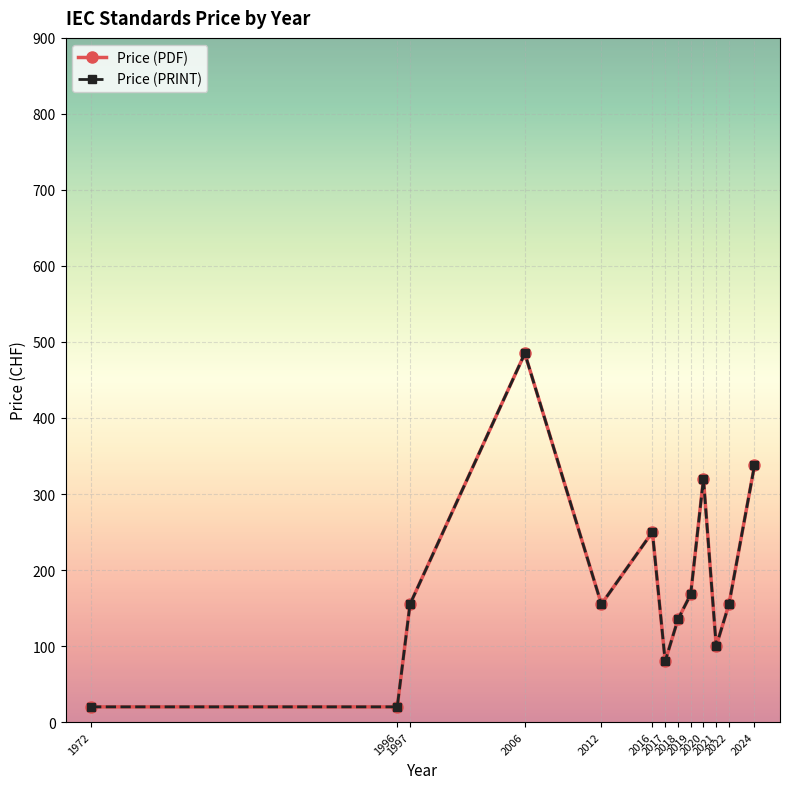

What is the value of the Price (PRINT) point at the 4th from the left?

485.0